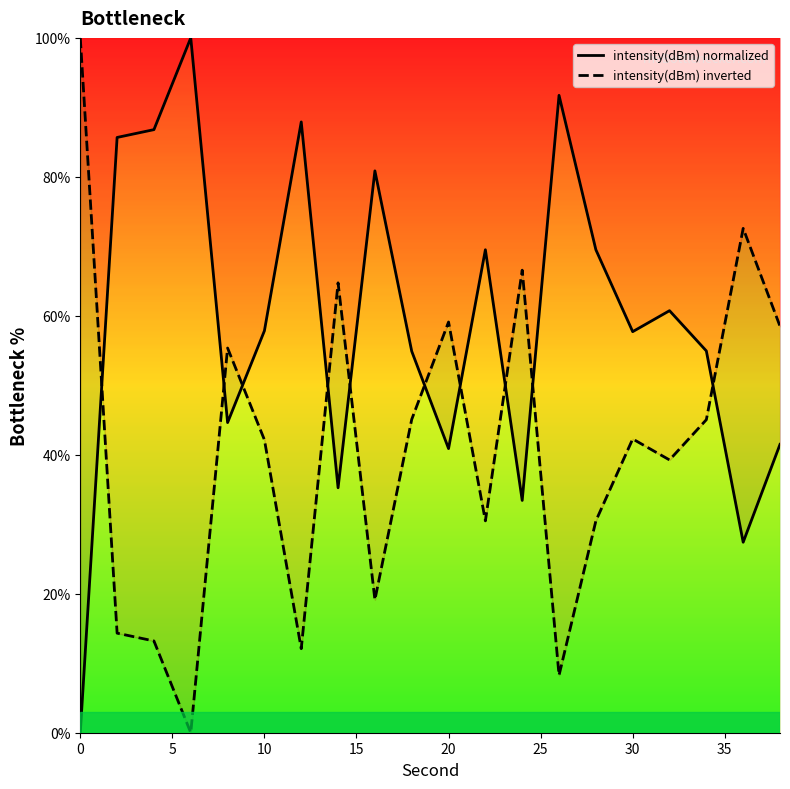

How many positive values does the intensity(dBm) normalized series have?

19